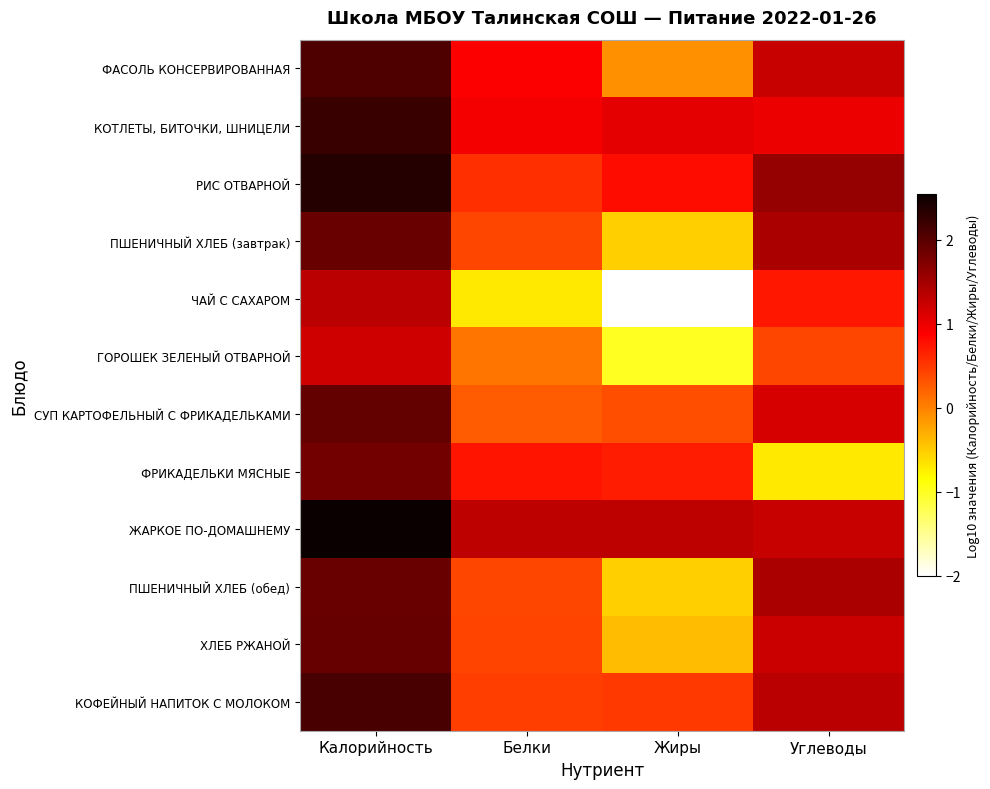

What is the total value across all series at Белки?

5.8